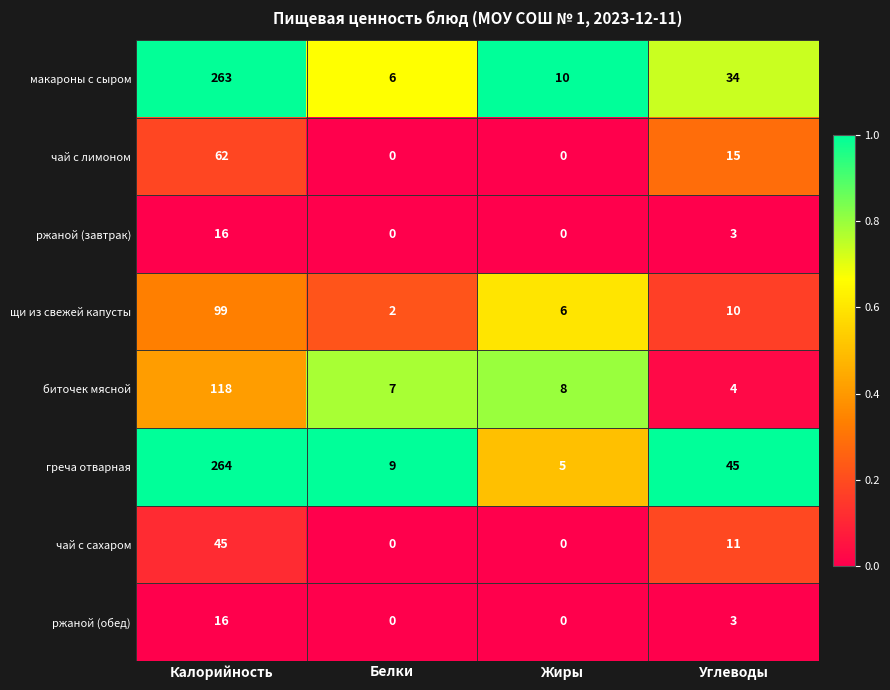

Which series has the widest spread of values?

греча отварная